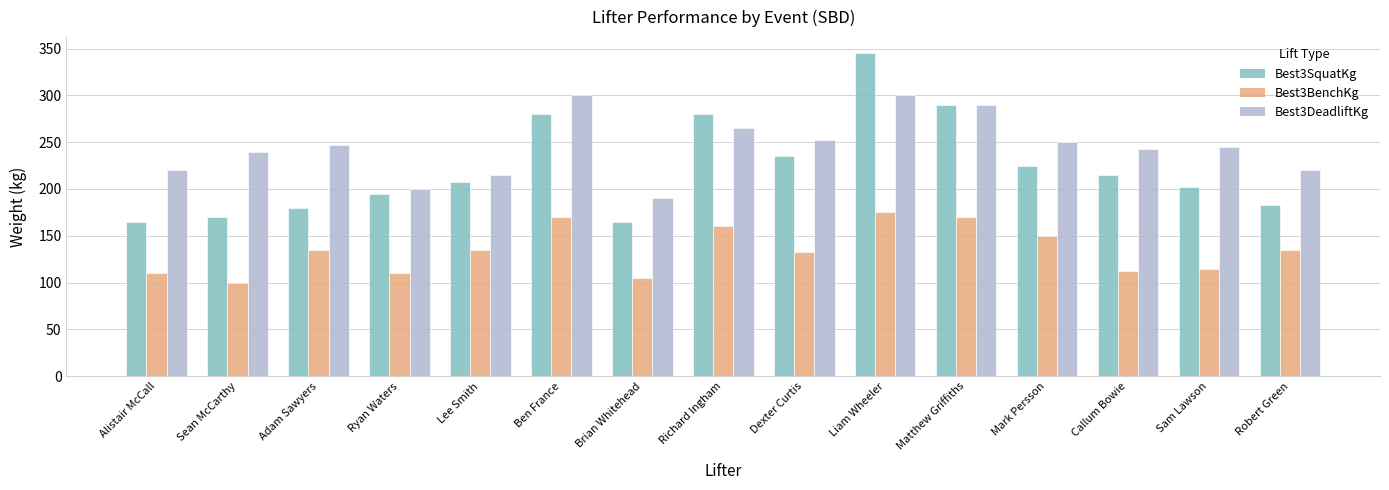

Which series has the widest spread of values?

Best3SquatKg